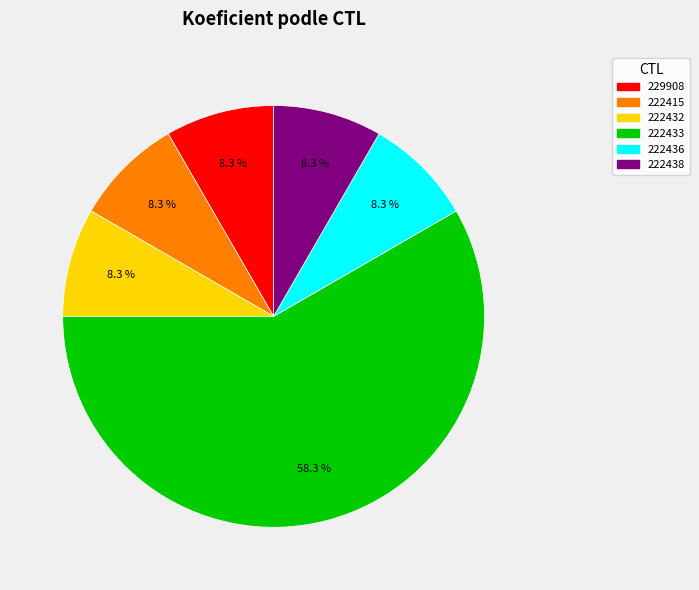

To the nearest percent, what is the difference between the largest and smallest slice percentages?

50%